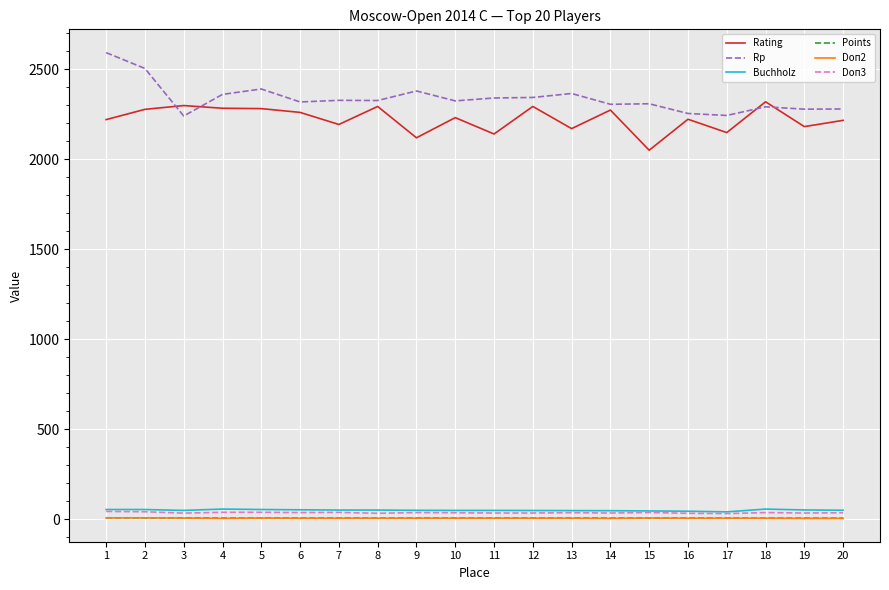

What is the maximum value shown in the chart?

2592.0